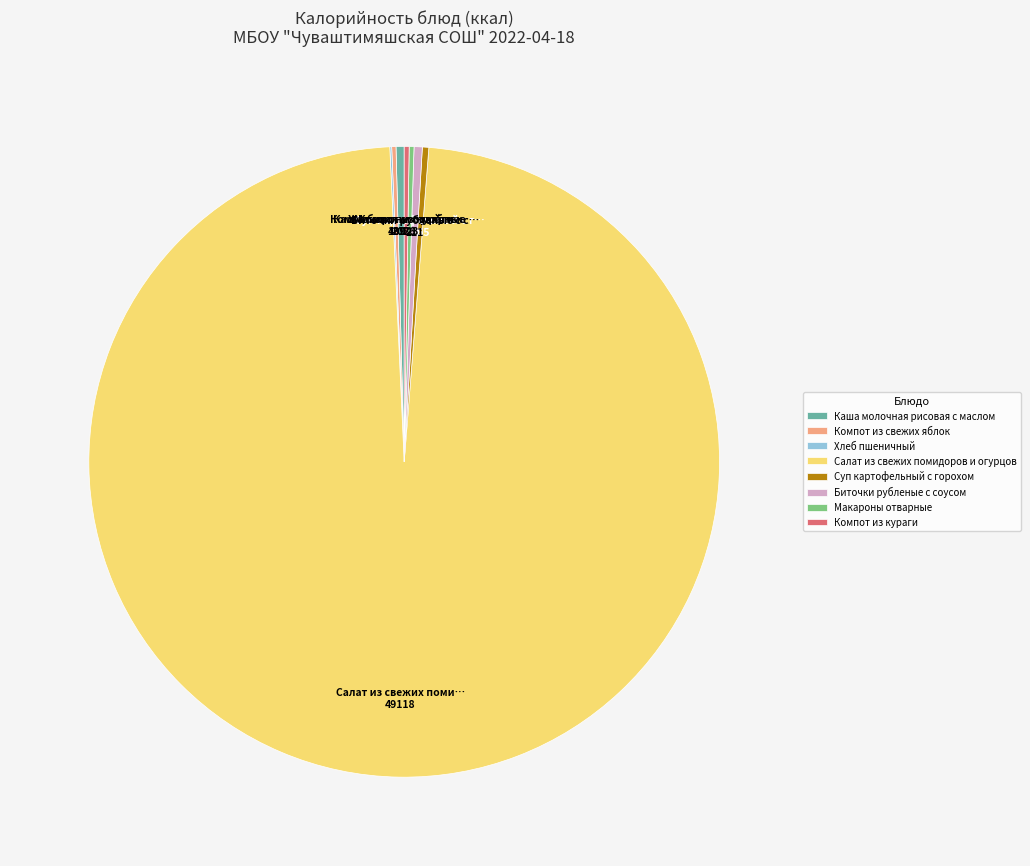

Which category has the biggest portion of the pie?

Салат из свежих помидоров и огурцов